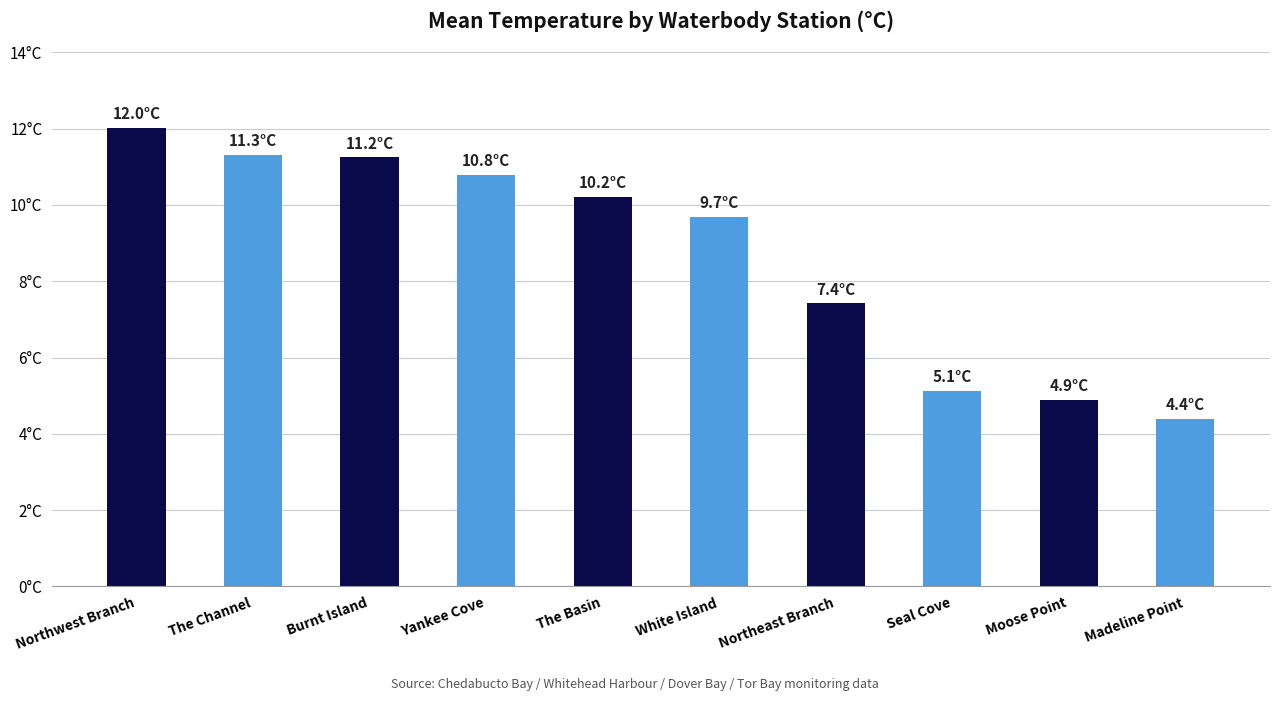

True or false: the data shows 6.7 at Yankee Cove.

False